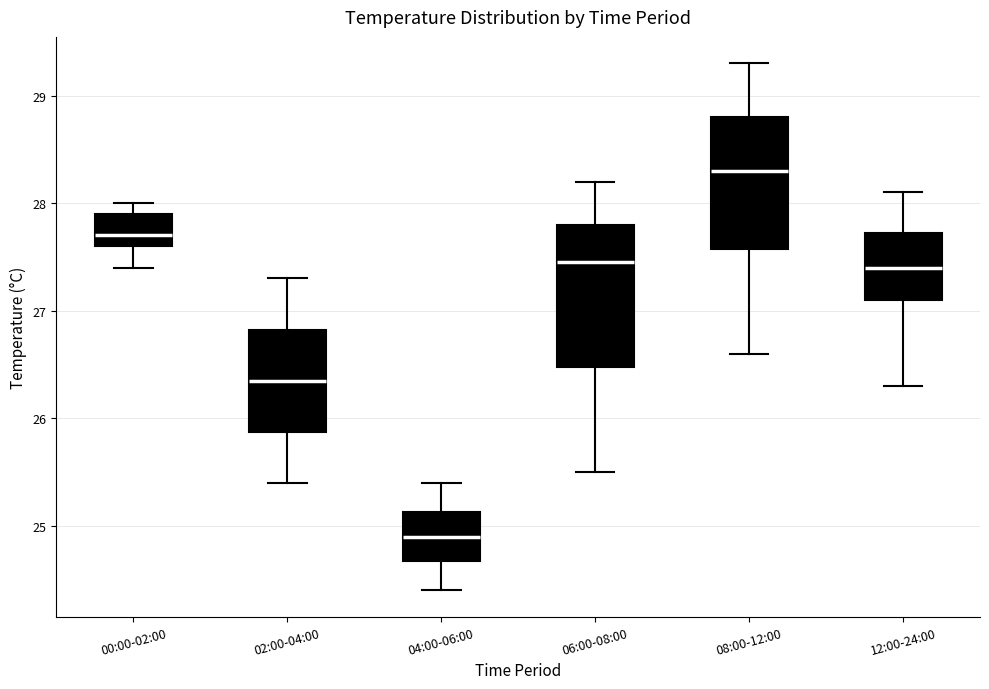

Where does the median line of the box for 04:00-06:00 sit on the y-axis? The values are not printed on the chart, so give them approximately, as read against the axis.

24.9